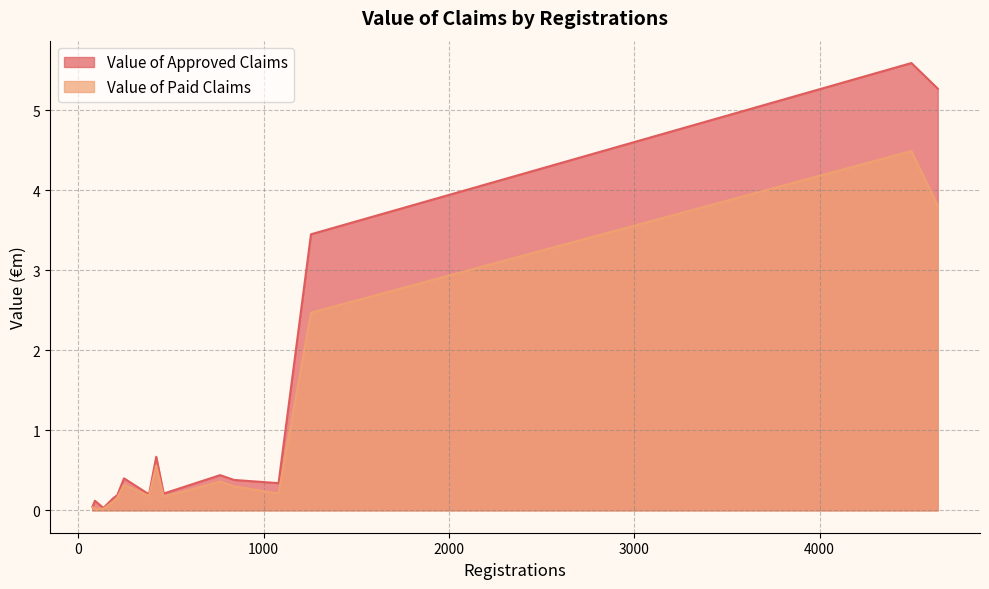

Which series has the largest total across all categories?

Value of Approved Claims